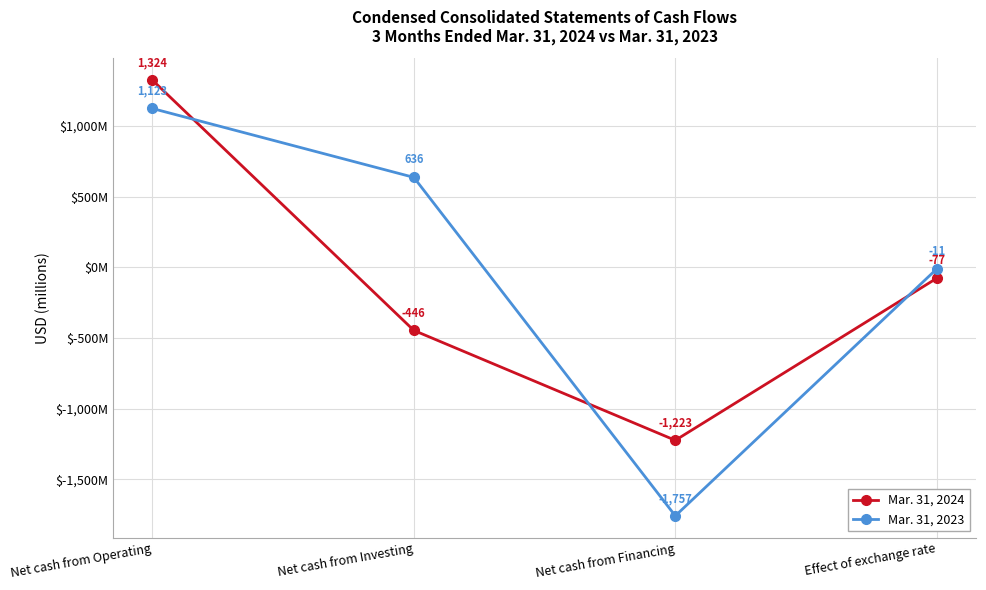

What is the minimum value for Mar. 31, 2023?

-1757